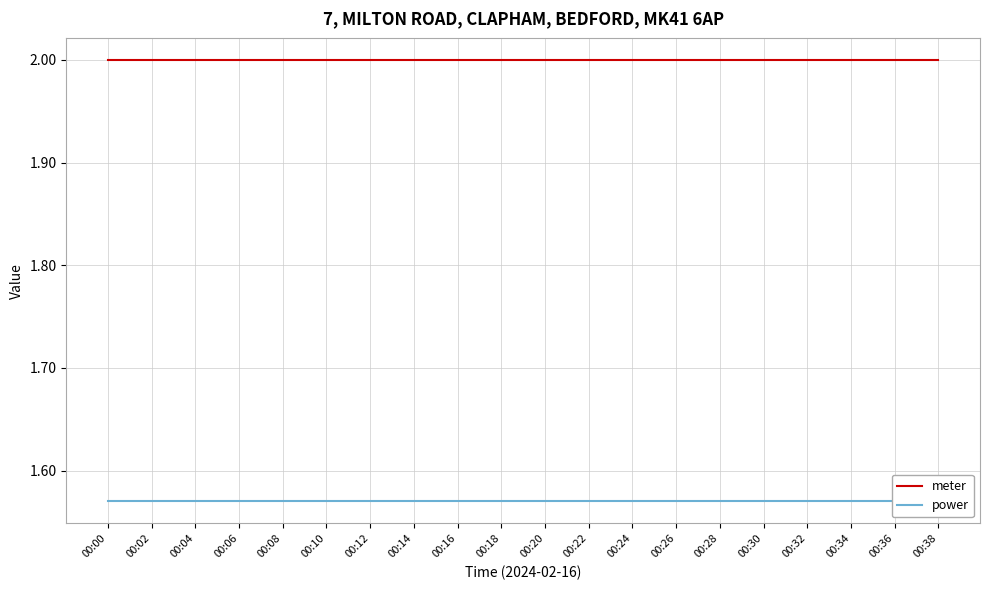

Reading right to left, transcribe all the data shown in this chart.

meter: 00:38=2.0	00:36=2.0	00:34=2.0	00:32=2.0	00:30=2.0	00:28=2.0	00:26=2.0	00:24=2.0	00:22=2.0	00:20=2.0	00:18=2.0	00:16=2.0	00:14=2.0	00:12=2.0	00:10=2.0	00:08=2.0	00:06=2.0	00:04=2.0	00:02=2.0	00:00=2.0
power: 00:38=1.6	00:36=1.6	00:34=1.6	00:32=1.6	00:30=1.6	00:28=1.6	00:26=1.6	00:24=1.6	00:22=1.6	00:20=1.6	00:18=1.6	00:16=1.6	00:14=1.6	00:12=1.6	00:10=1.6	00:08=1.6	00:06=1.6	00:04=1.6	00:02=1.6	00:00=1.6